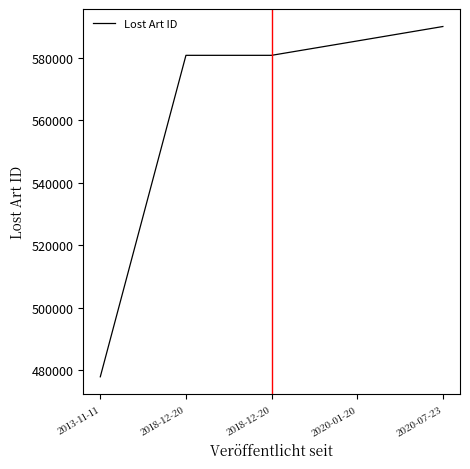

Reading right to left, what are all the values shown in this chart?

589928	585306	580712	580711	477892